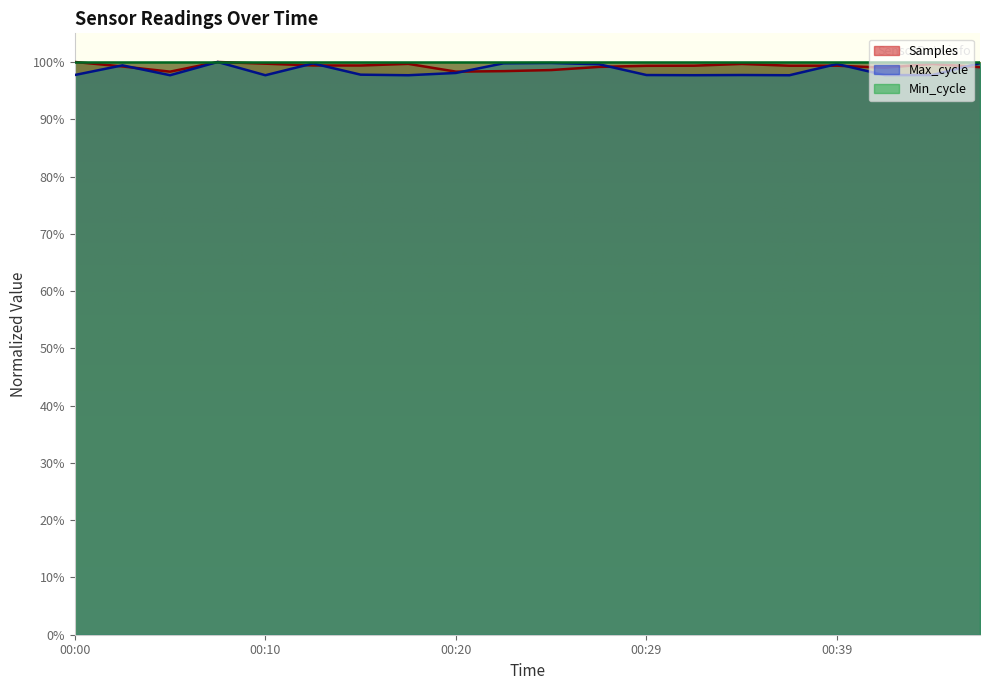

Which series has the widest spread of values?

Max_cycle